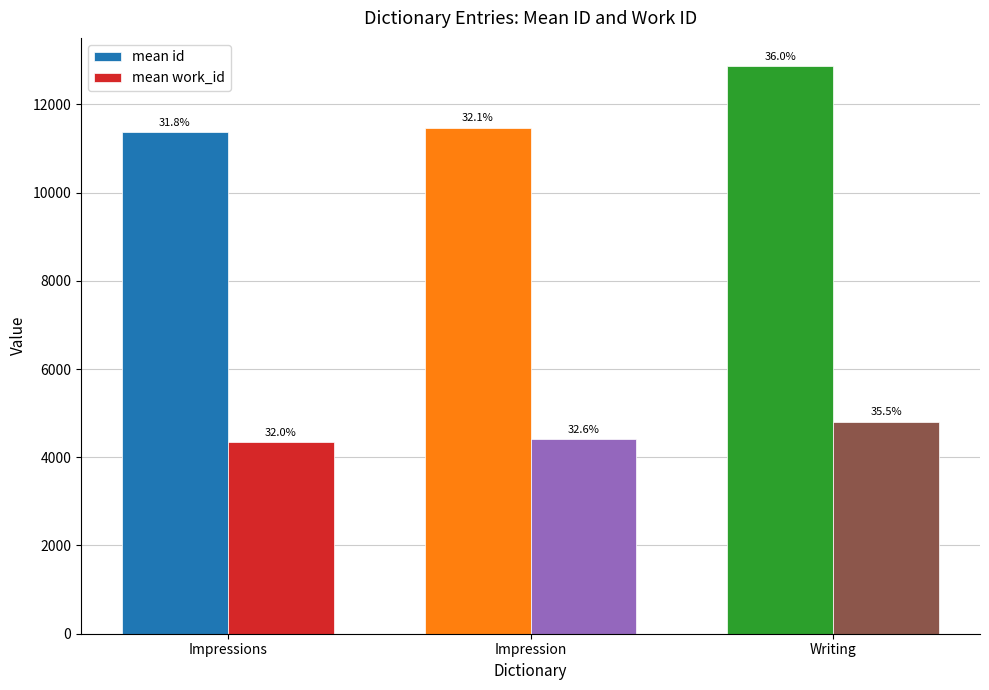

Between Writing and Impressions, which is larger?

Writing